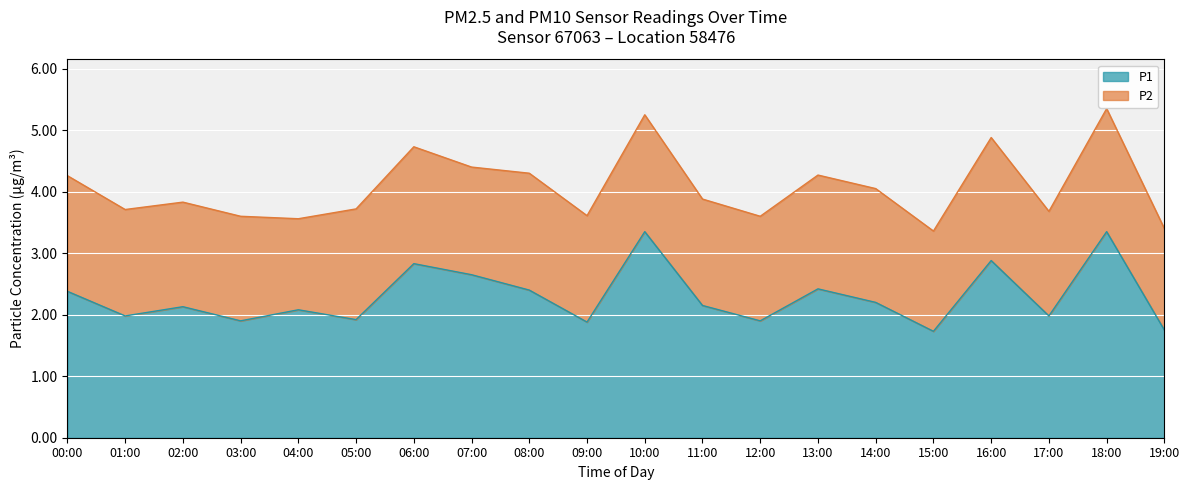

What is the label of the 3rd point from the left?

02:00